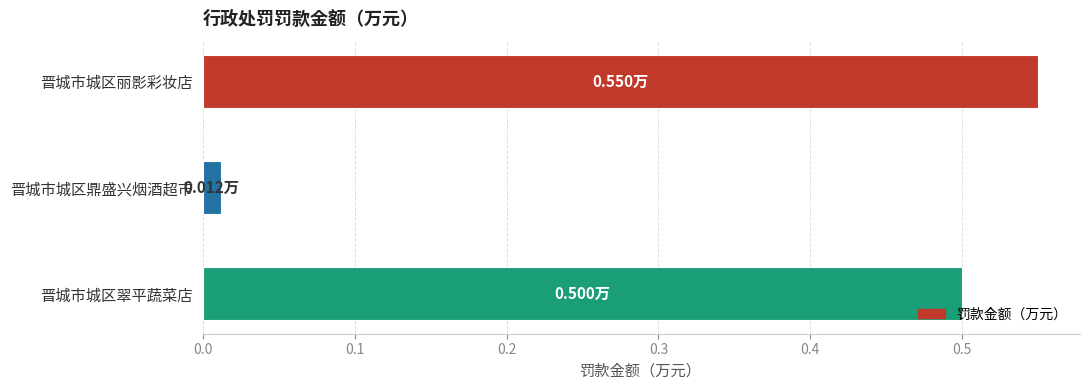

Between 晋城市城区丽影彩妆店 and 晋城市城区翠平蔬菜店, which is larger?

晋城市城区丽影彩妆店